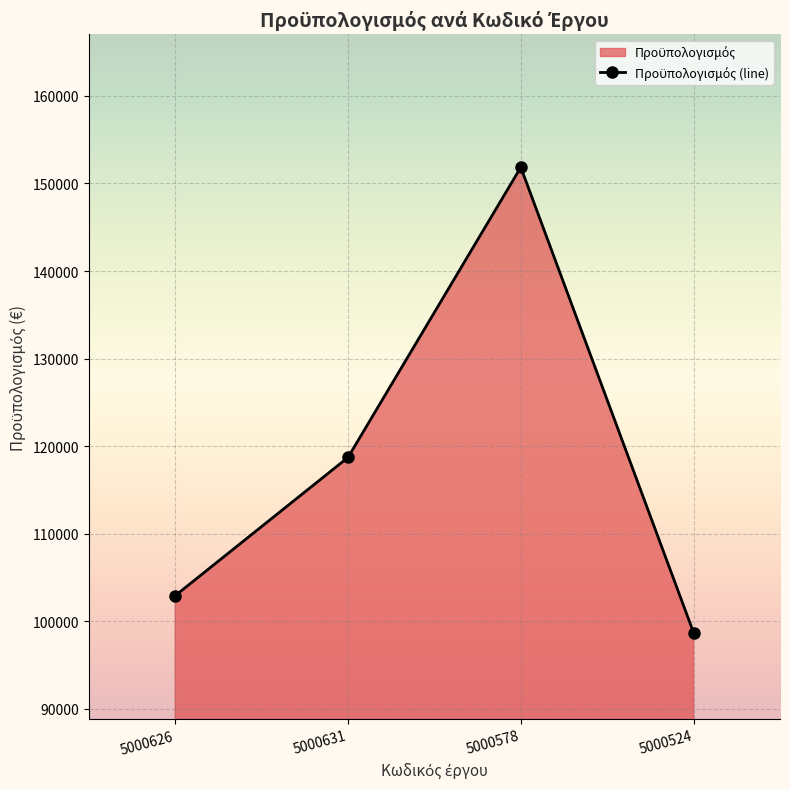

Reading left to right, list all the values displayed in this chart.

102935.3	118720.2	151846.3	98711.2